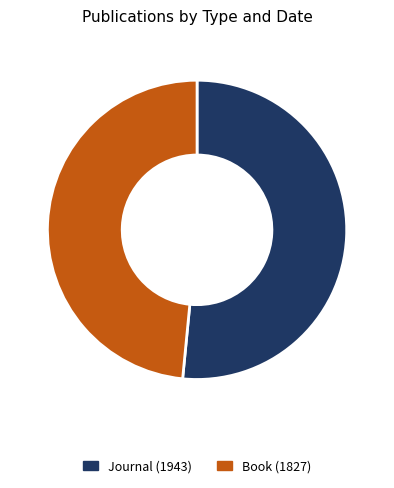

Which slice is the smallest?

Book (1827)